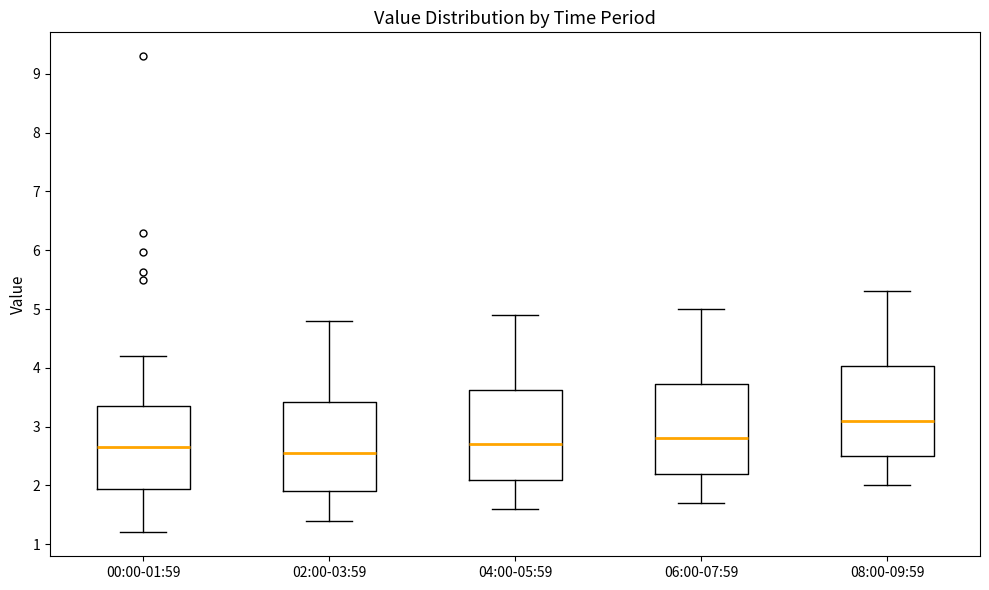

Reading left to right, read every box against the y-axis: the position of its median line, the range the box covers, and the ends of its whiskers. The values are not printed on the chart, so give them approximately, as read against the axis.

00:00-01:59: median 2.7, box 1.9 to 3.4, whiskers 1.2 to 4.2
02:00-03:59: median 2.6, box 1.9 to 3.4, whiskers 1.4 to 4.8
04:00-05:59: median 2.7, box 2.1 to 3.6, whiskers 1.6 to 4.9
06:00-07:59: median 2.8, box 2.2 to 3.7, whiskers 1.7 to 5.0
08:00-09:59: median 3.1, box 2.5 to 4.0, whiskers 2.0 to 5.3